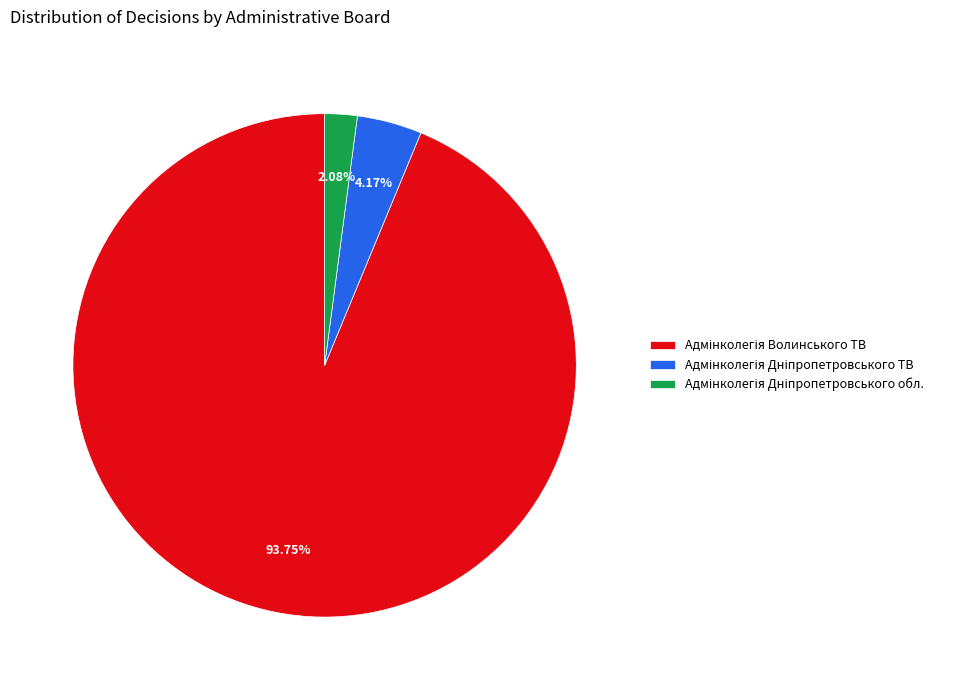

How many slices are in this pie chart?

3